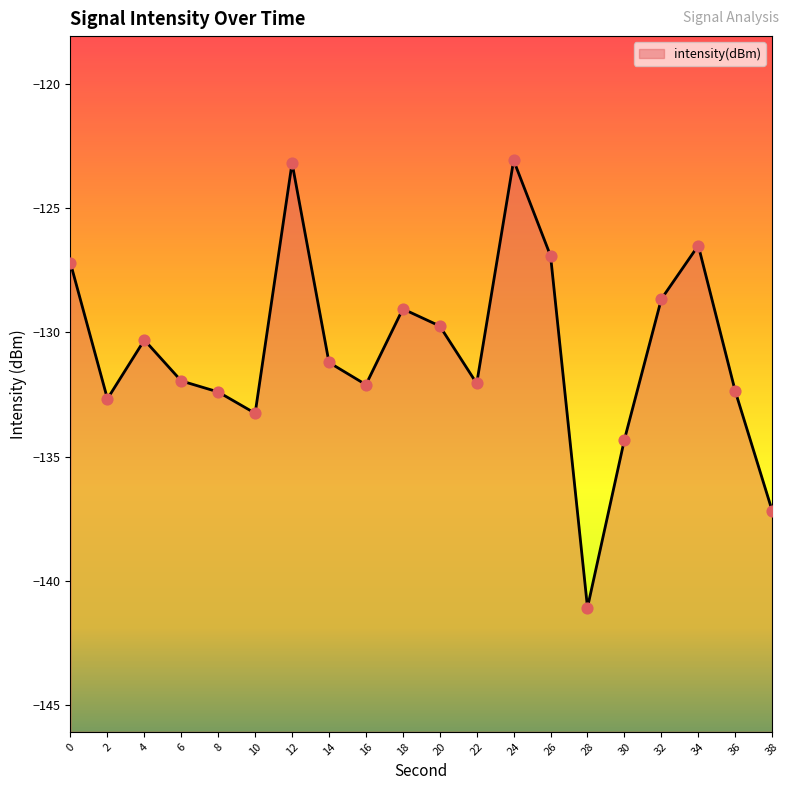

What is the change in value from 6 to 18?

+2.9